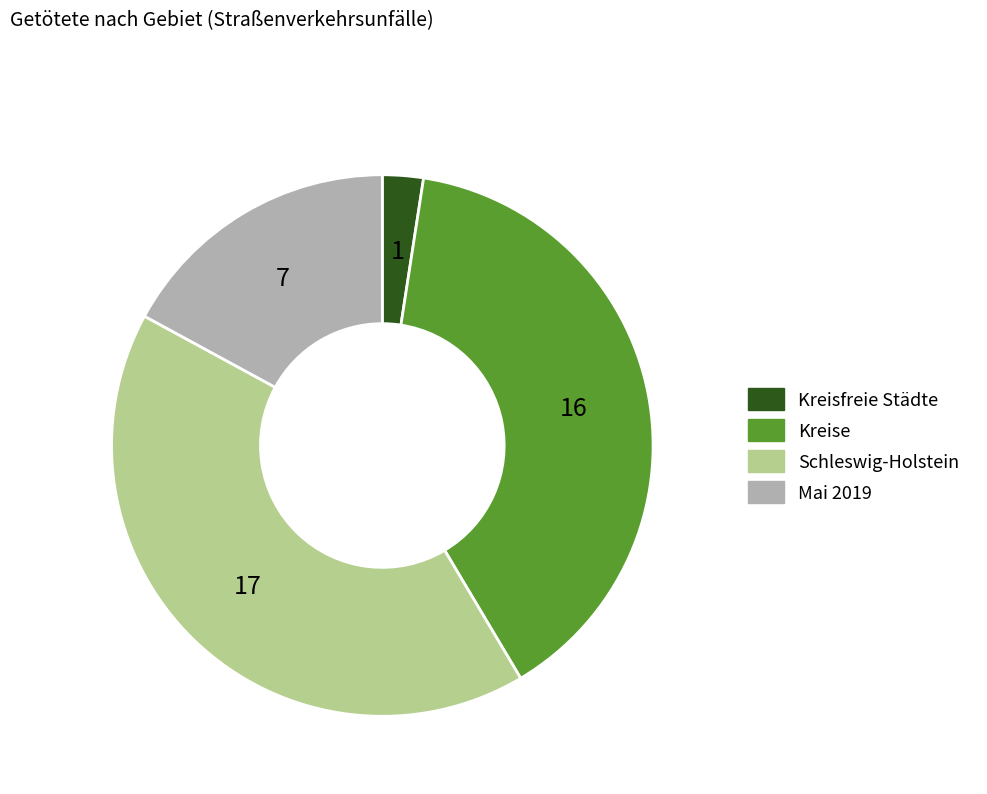

Does any single category account for the majority?

No